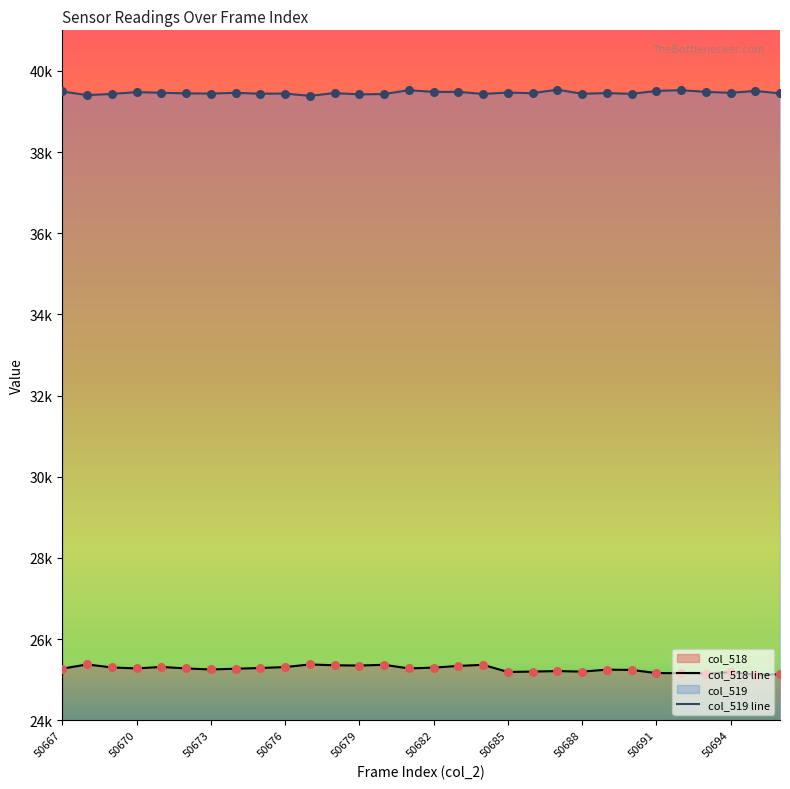

Which series has the largest total across all categories?

col_519 line